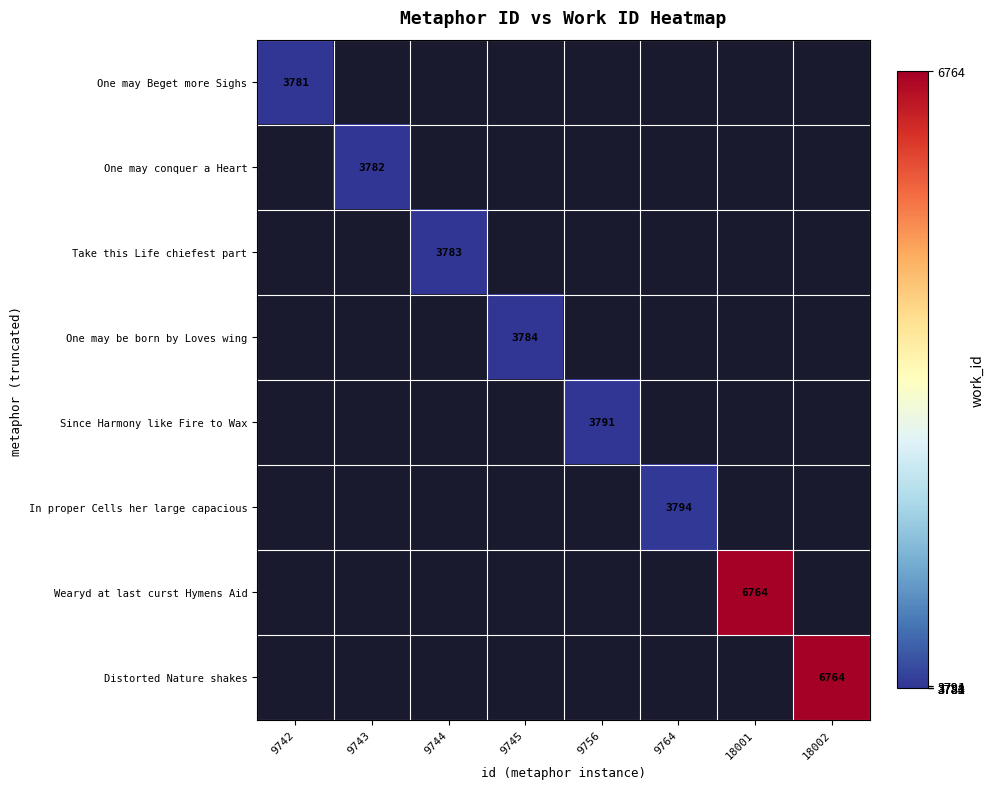

The value of One may Beget more Sighs at 9742 is 3781. True or false?

True